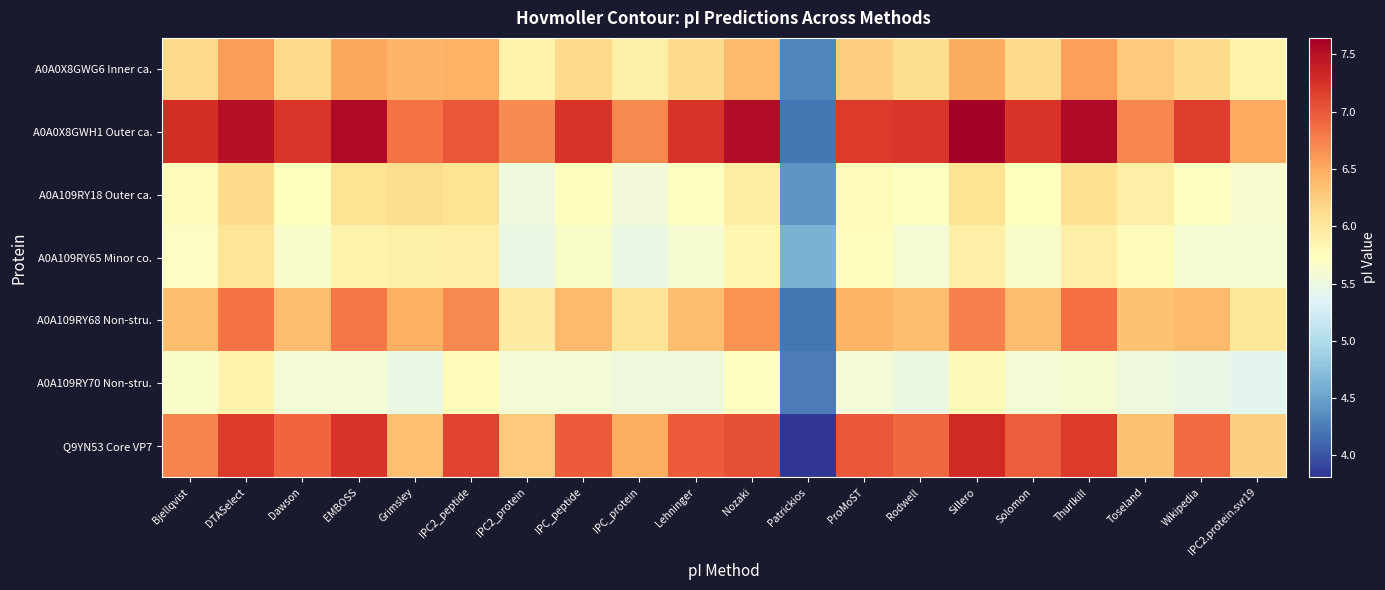

Reading left to right, list all the values displayed in this chart.

A0A0X8GWG6 Inner ca.: Bjellqvist=6.2	DTASelect=6.6	Dawson=6.1	EMBOSS=6.5	Grimsley=6.4	IPC2_peptide=6.5	IPC2_protein=5.9	IPC_peptide=6.2	IPC_protein=5.9	Lehninger=6.1	Nozaki=6.4	Patrickios=4.3	ProMoST=6.2	Rodwell=6.1	Sillero=6.5	Solomon=6.1	Thurlkill=6.6	Toseland=6.3	Wikipedia=6.1	IPC2.protein.svr19=5.9
A0A0X8GWH1 Outer ca.: Bjellqvist=7.3	DTASelect=7.5	Dawson=7.2	EMBOSS=7.5	Grimsley=6.8	IPC2_peptide=7.0	IPC2_protein=6.7	IPC_peptide=7.2	IPC_protein=6.7	Lehninger=7.2	Nozaki=7.5	Patrickios=4.2	ProMoST=7.2	Rodwell=7.2	Sillero=7.6	Solomon=7.2	Thurlkill=7.5	Toseland=6.7	Wikipedia=7.2	IPC2.protein.svr19=6.5
A0A109RY18 Outer ca.: Bjellqvist=5.8	DTASelect=6.1	Dawson=5.7	EMBOSS=6.1	Grimsley=6.1	IPC2_peptide=6.1	IPC2_protein=5.5	IPC_peptide=5.7	IPC_protein=5.5	Lehninger=5.7	Nozaki=6.0	Patrickios=4.4	ProMoST=5.8	Rodwell=5.7	Sillero=6.1	Solomon=5.7	Thurlkill=6.1	Toseland=5.9	Wikipedia=5.7	IPC2.protein.svr19=5.6
A0A109RY65 Minor co.: Bjellqvist=5.7	DTASelect=6.0	Dawson=5.6	EMBOSS=5.9	Grimsley=5.9	IPC2_peptide=5.9	IPC2_protein=5.5	IPC_peptide=5.7	IPC_protein=5.5	Lehninger=5.6	Nozaki=5.8	Patrickios=4.6	ProMoST=5.7	Rodwell=5.6	Sillero=5.9	Solomon=5.6	Thurlkill=5.9	Toseland=5.8	Wikipedia=5.6	IPC2.protein.svr19=5.6
A0A109RY68 Non-stru.: Bjellqvist=6.4	DTASelect=6.8	Dawson=6.4	EMBOSS=6.8	Grimsley=6.5	IPC2_peptide=6.7	IPC2_protein=6.0	IPC_peptide=6.4	IPC_protein=6.0	Lehninger=6.4	Nozaki=6.6	Patrickios=4.2	ProMoST=6.4	Rodwell=6.4	Sillero=6.8	Solomon=6.4	Thurlkill=6.9	Toseland=6.3	Wikipedia=6.4	IPC2.protein.svr19=6.0
A0A109RY70 Non-stru.: Bjellqvist=5.7	DTASelect=5.9	Dawson=5.6	EMBOSS=5.6	Grimsley=5.5	IPC2_peptide=5.8	IPC2_protein=5.6	IPC_peptide=5.6	IPC_protein=5.5	Lehninger=5.5	Nozaki=5.7	Patrickios=4.3	ProMoST=5.6	Rodwell=5.5	Sillero=5.8	Solomon=5.6	Thurlkill=5.6	Toseland=5.5	Wikipedia=5.5	IPC2.protein.svr19=5.4
Q9YN53 Core VP7: Bjellqvist=6.7	DTASelect=7.2	Dawson=6.9	EMBOSS=7.2	Grimsley=6.4	IPC2_peptide=7.1	IPC2_protein=6.3	IPC_peptide=7.0	IPC_protein=6.5	Lehninger=7.0	Nozaki=7.1	Patrickios=3.8	ProMoST=7.0	Rodwell=6.9	Sillero=7.3	Solomon=7.0	Thurlkill=7.2	Toseland=6.3	Wikipedia=6.9	IPC2.protein.svr19=6.2